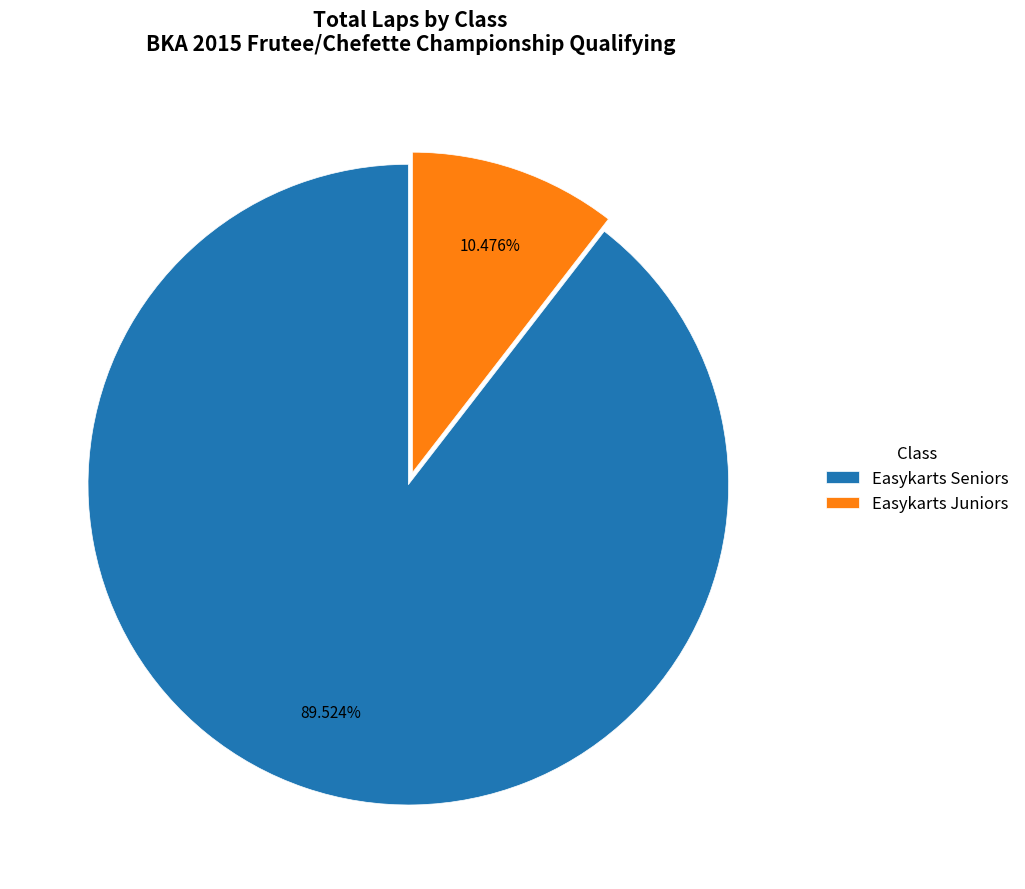

How many slices are in this pie chart?

2